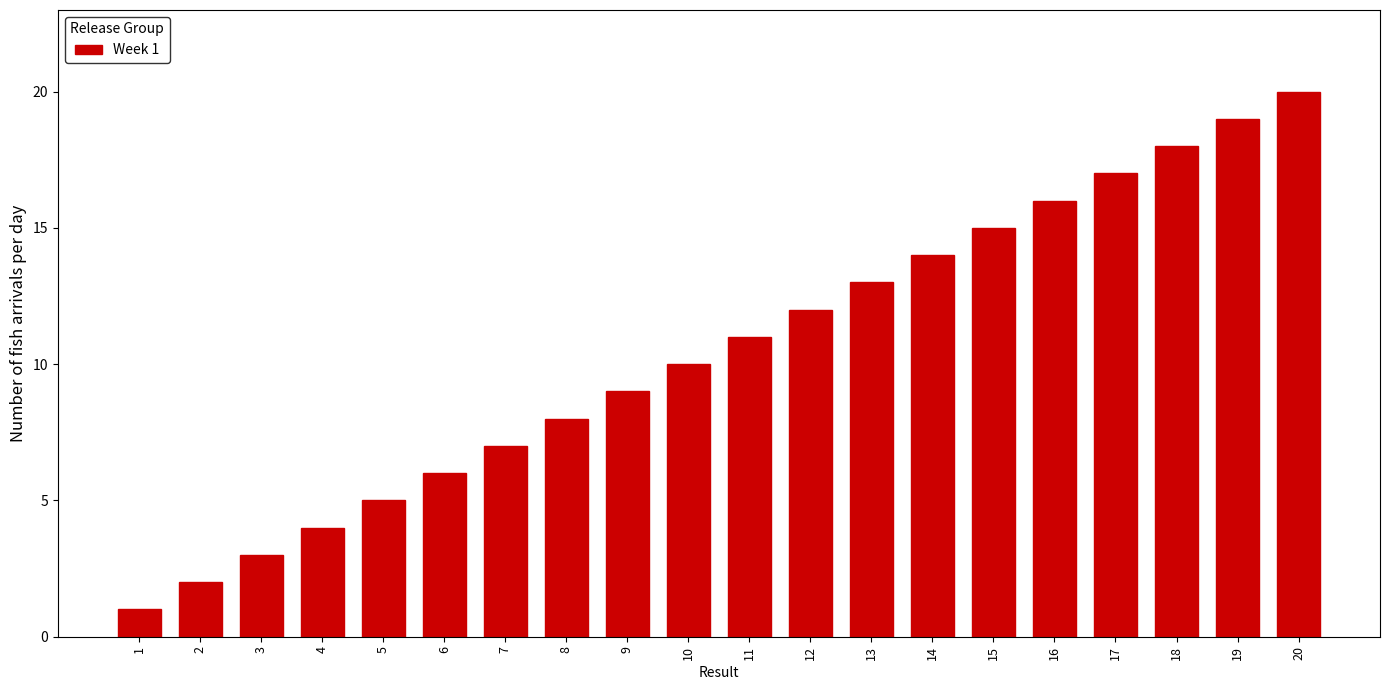

Rank the categories by value from lowest to highest.

1, 2, 3, 4, 5, 6, 7, 8, 9, 10, 11, 12, 13, 14, 15, 16, 17, 18, 19, 20